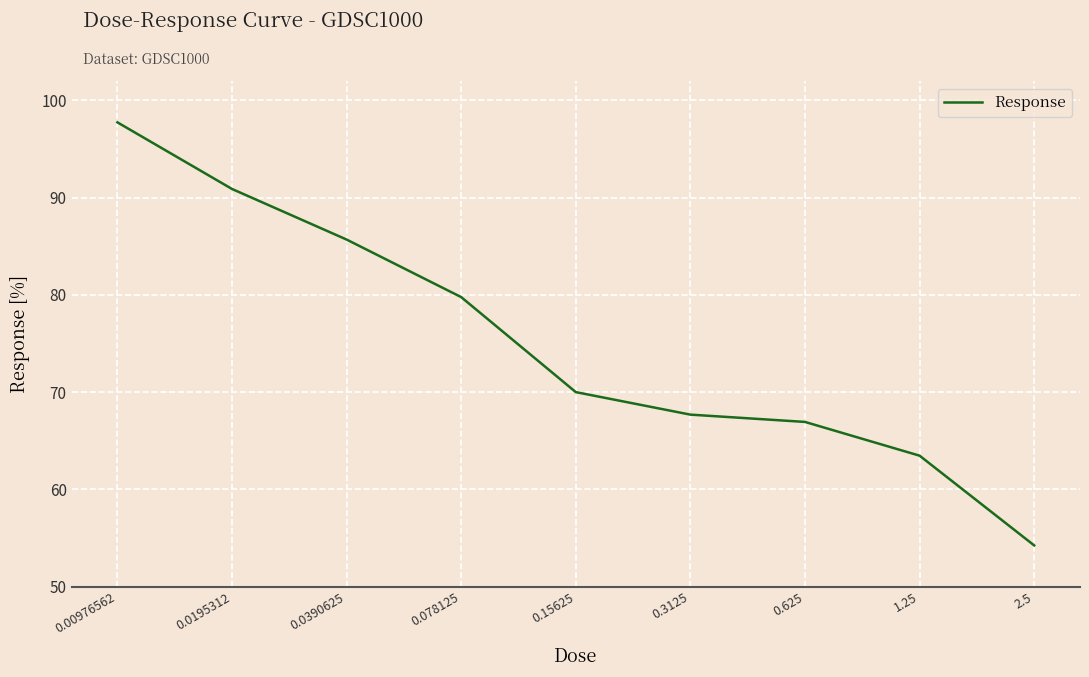

What is the difference between the maximum and minimum values?

43.5